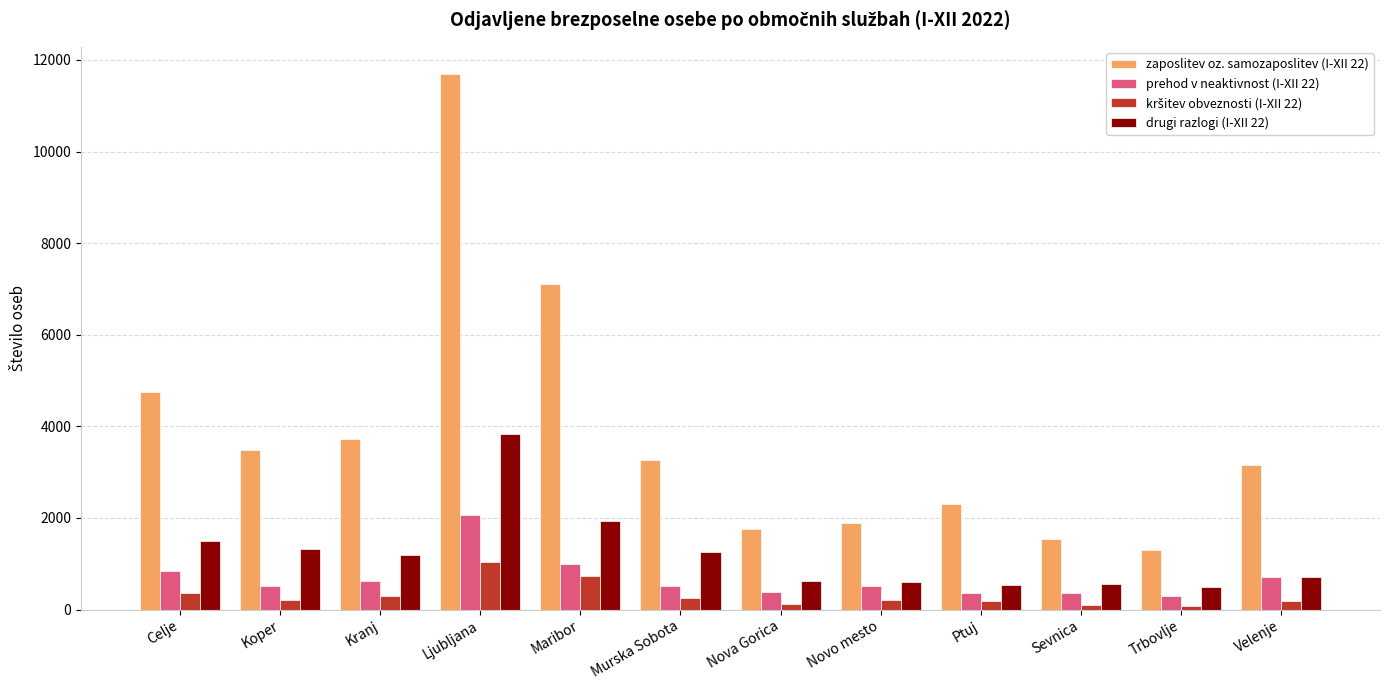

At which label does prehod v neaktivnost (I-XII 22) reach its peak?

Ljubljana